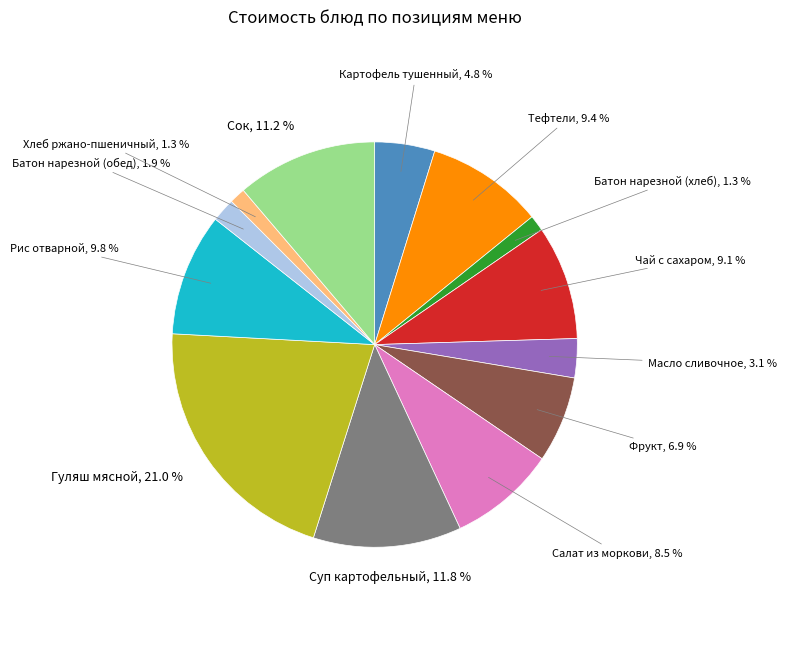

Is there a majority slice in this chart?

No